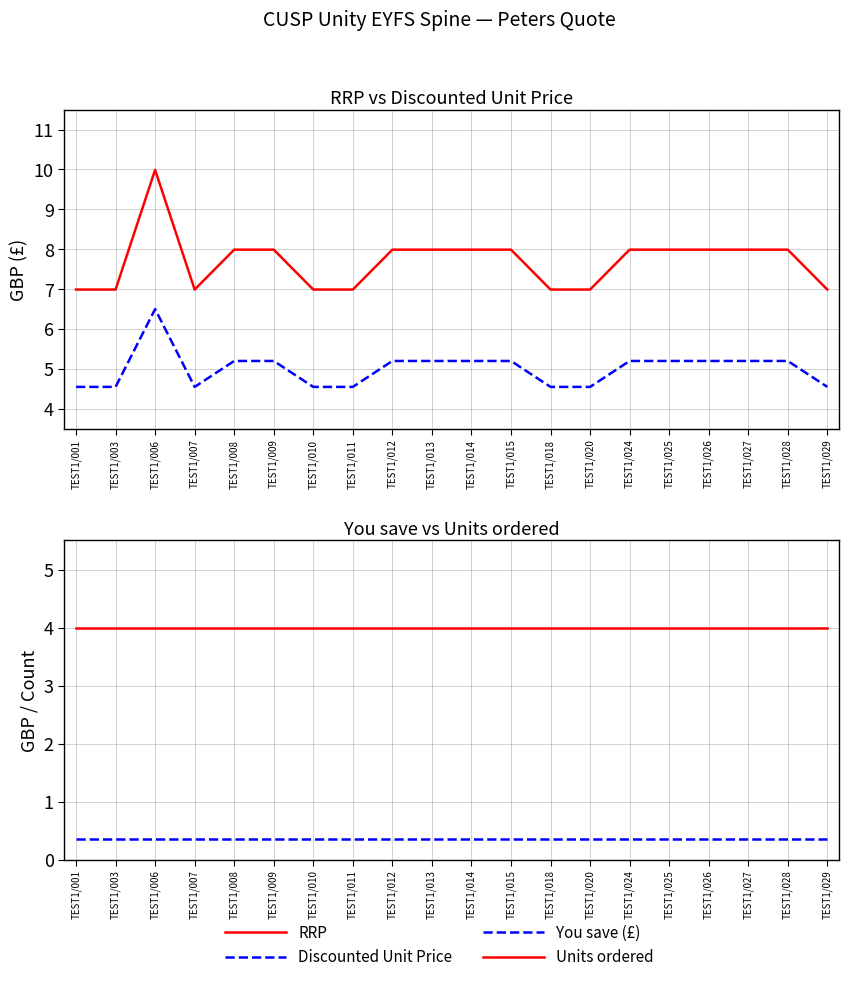

True or false: Units ordered and RRP intersect in this chart.

False